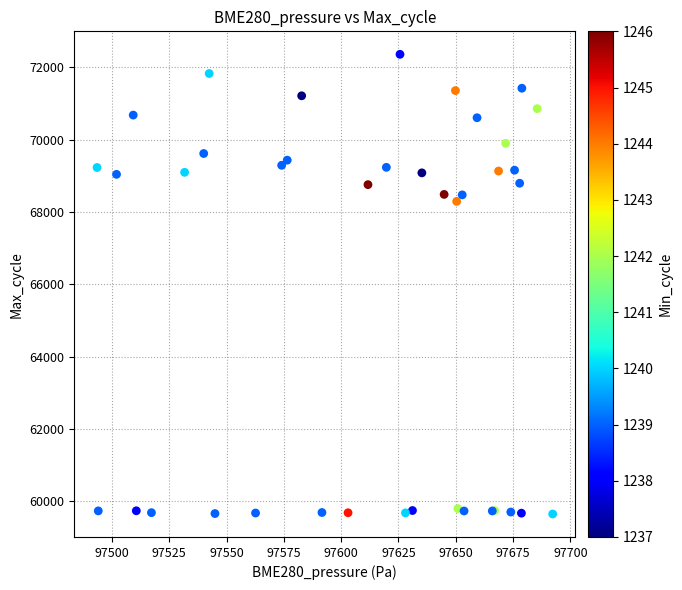

What Y value in the scatter plot is closest to 66005?

68296